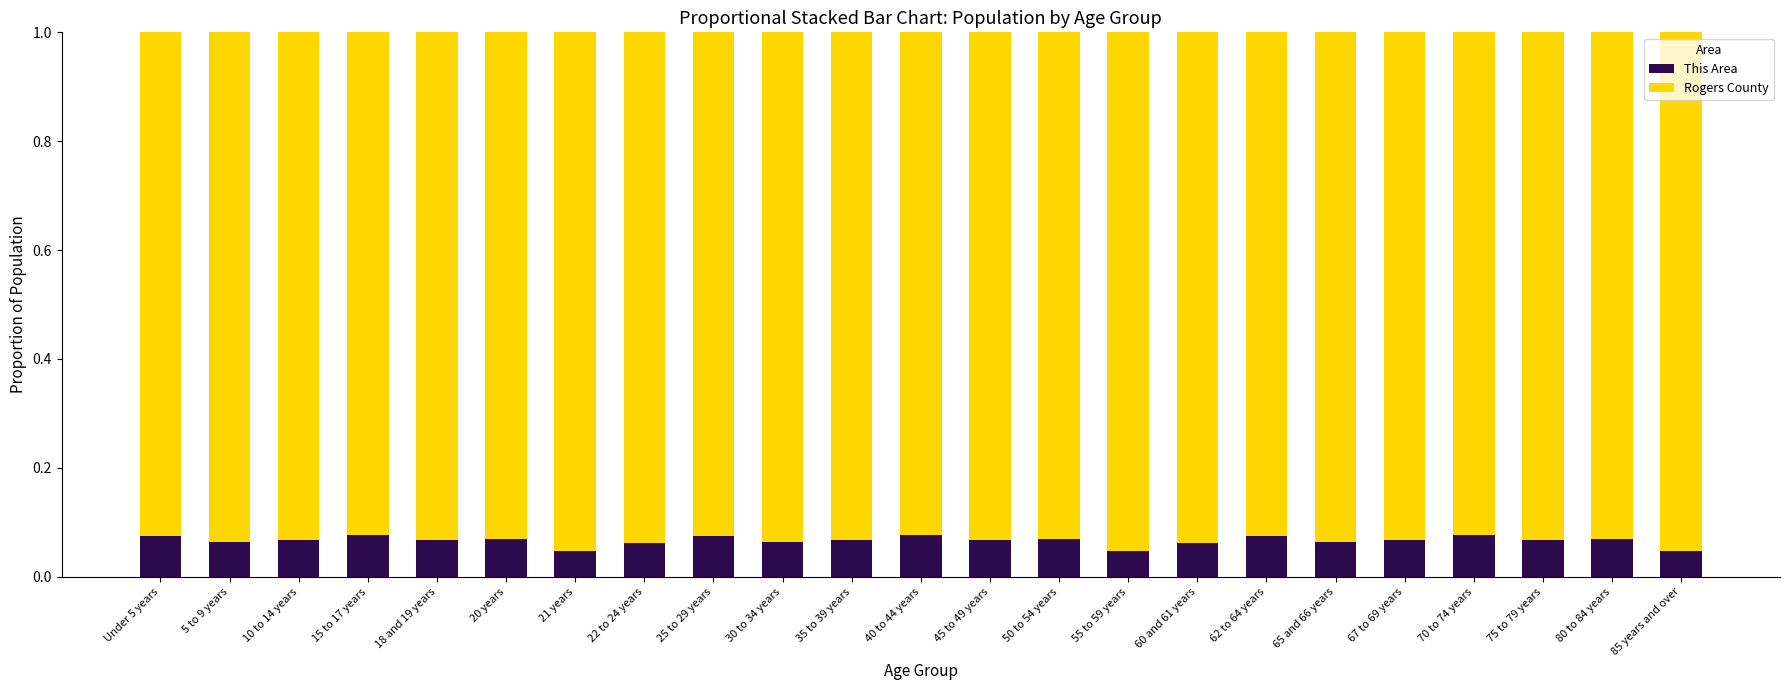

Count the This Area values in the range 0 to 1.

23